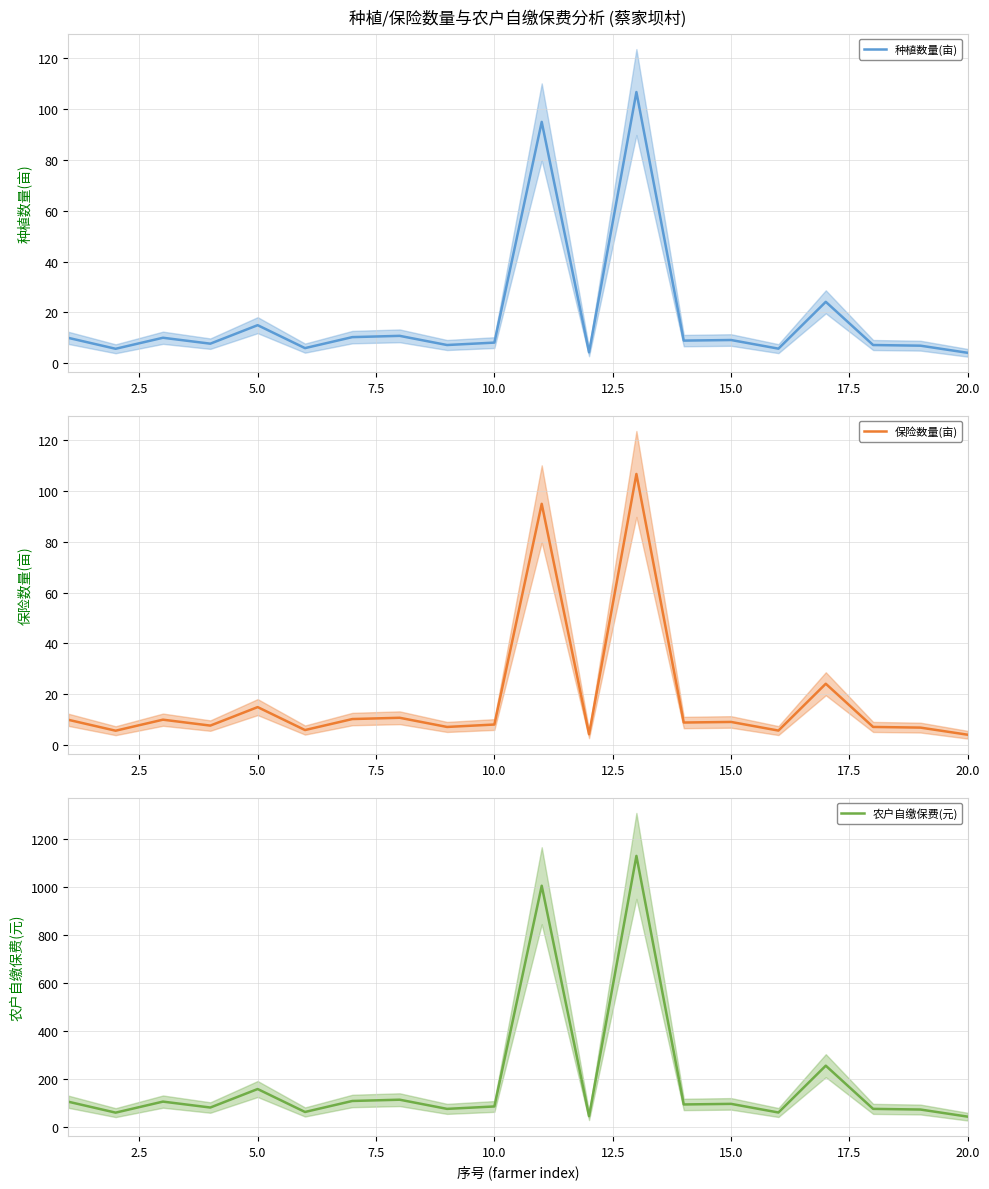

Is it true that 种植数量(亩) equals 158.1 at 10?

False